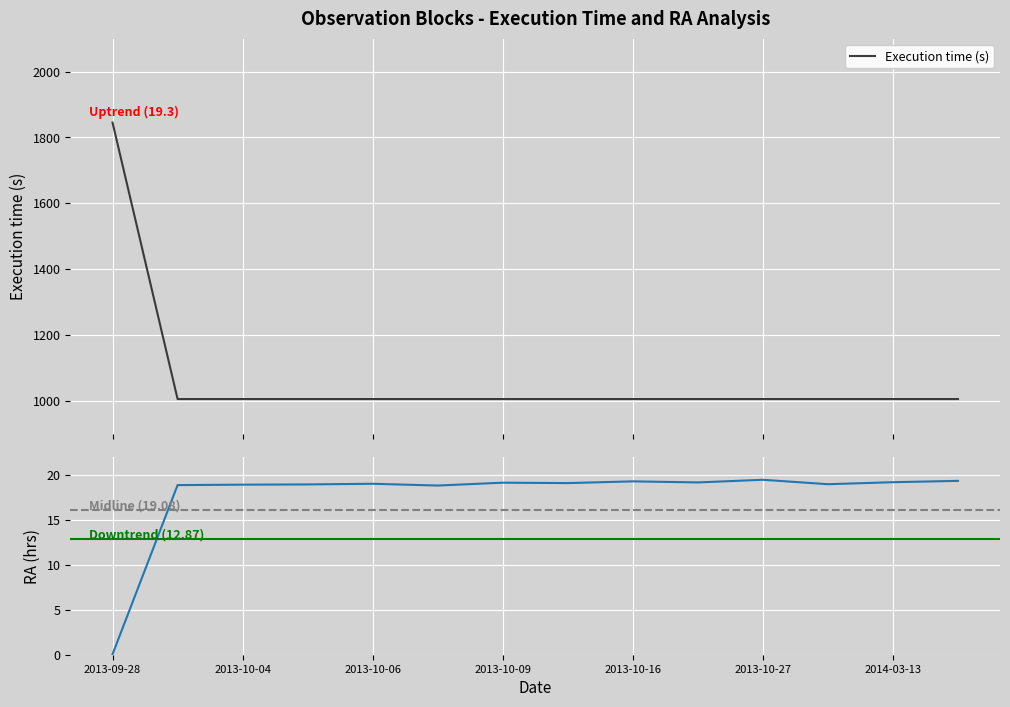

Reading left to right, what are all the values shown in this chart?

1845	1005	1005	1005	1005	1005	1005	1005	1005	1005	1005	1005	1005	1005